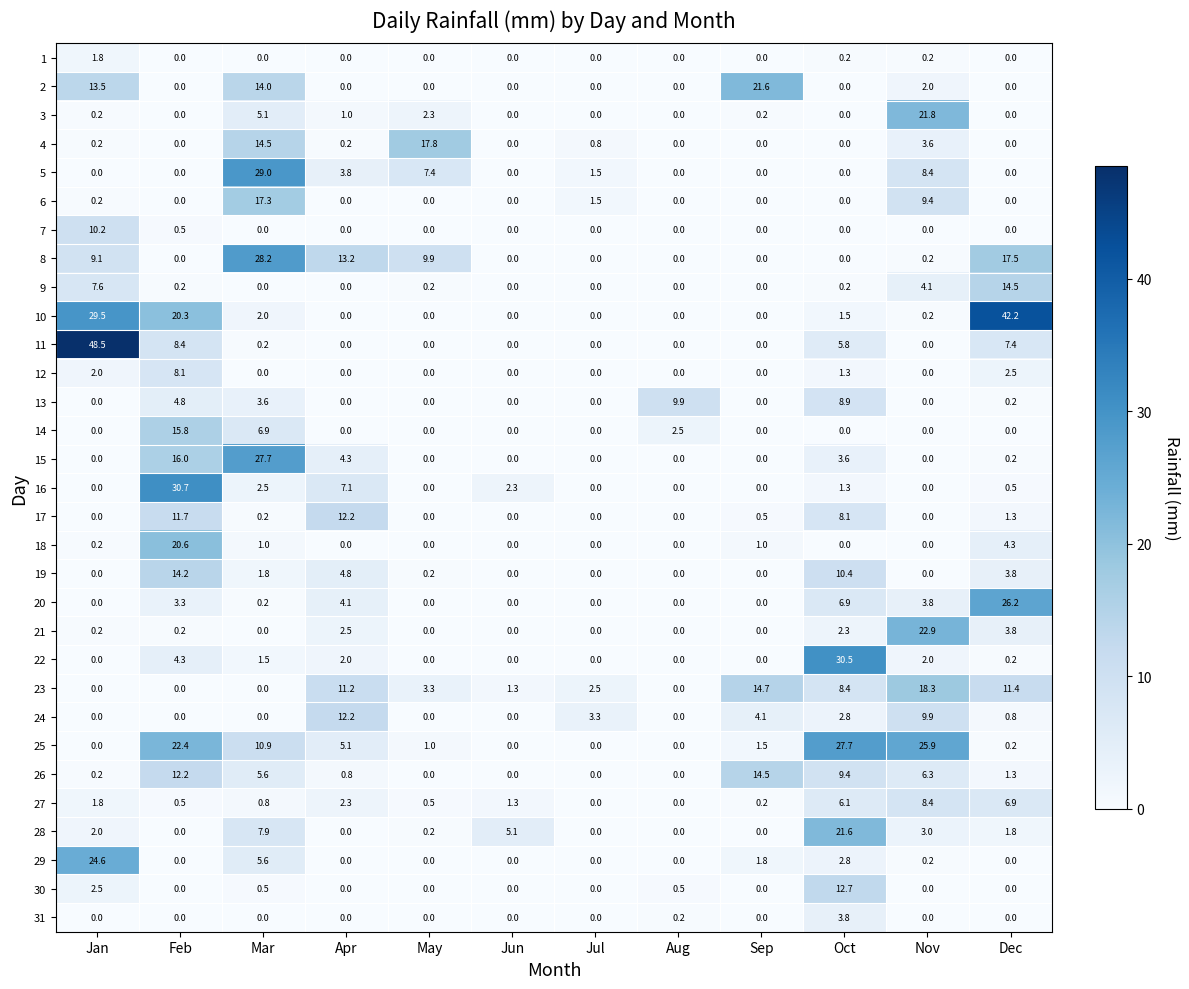

Is the value of 23 at Jul greater than the value of 3 at May?

Yes